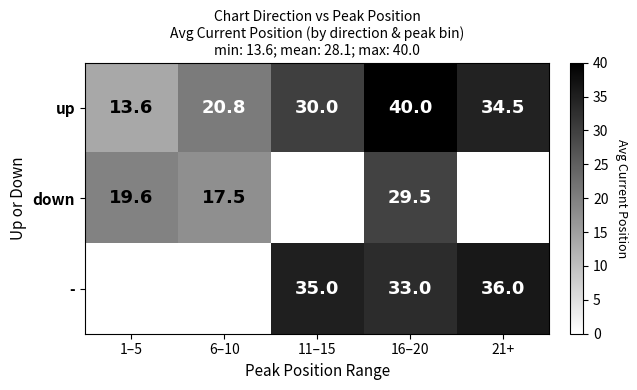

What is the total value across all series at 16–20?

102.5